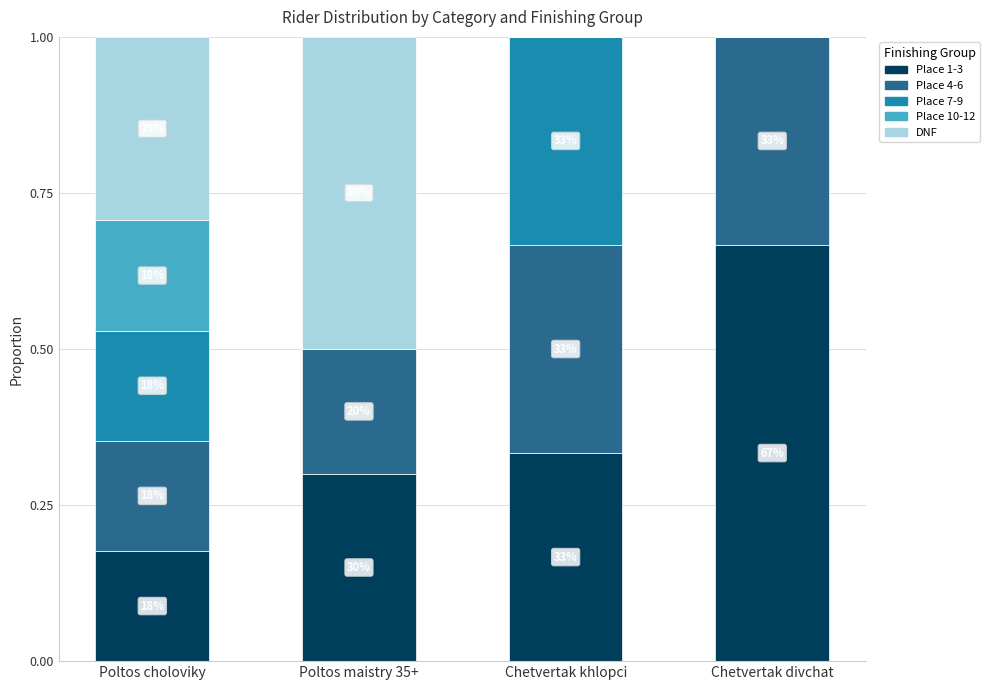

What is the average value of the Place 4-6 series?

0.3